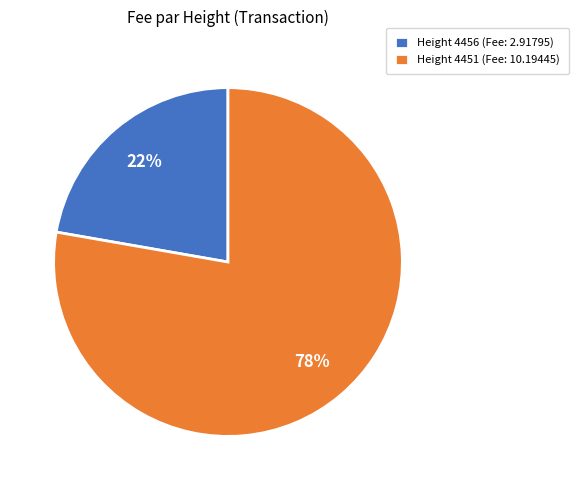

The Height 4451 slice represents 63% of the pie. True or false?

False